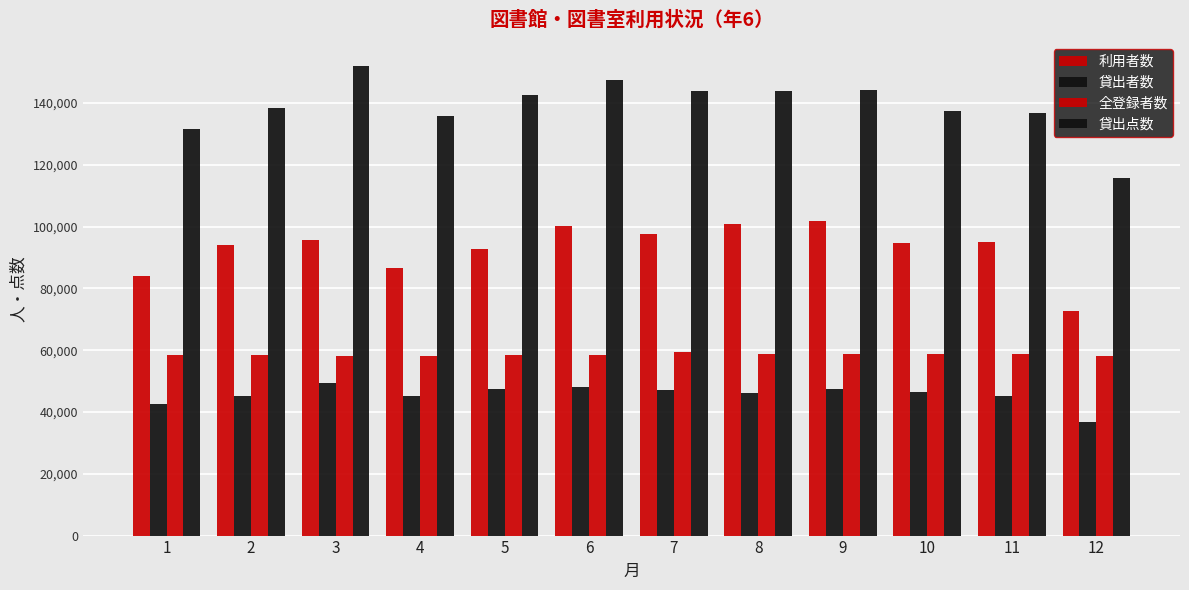

At which label does 貸出者数 reach its peak?

3